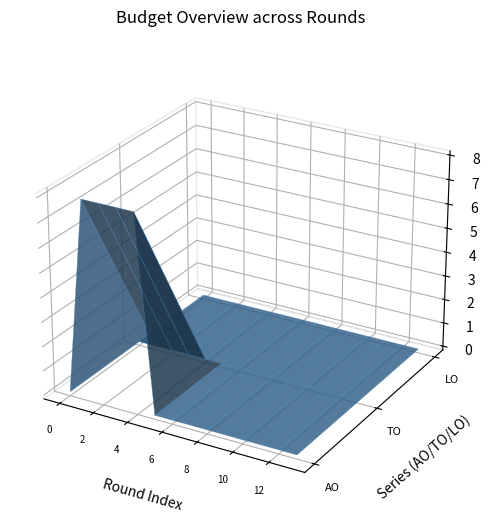

Reading right to left, transcribe all the data shown in this chart.

AO: 0	0	0	0	0	0	0	0	0	8	8	8	8	0
TO: 0	0	0	0	0	0	0	0	0	0	0	0	0	0
LO: 0	0	0	0	0	0	0	0	0	0	0	0	0	0